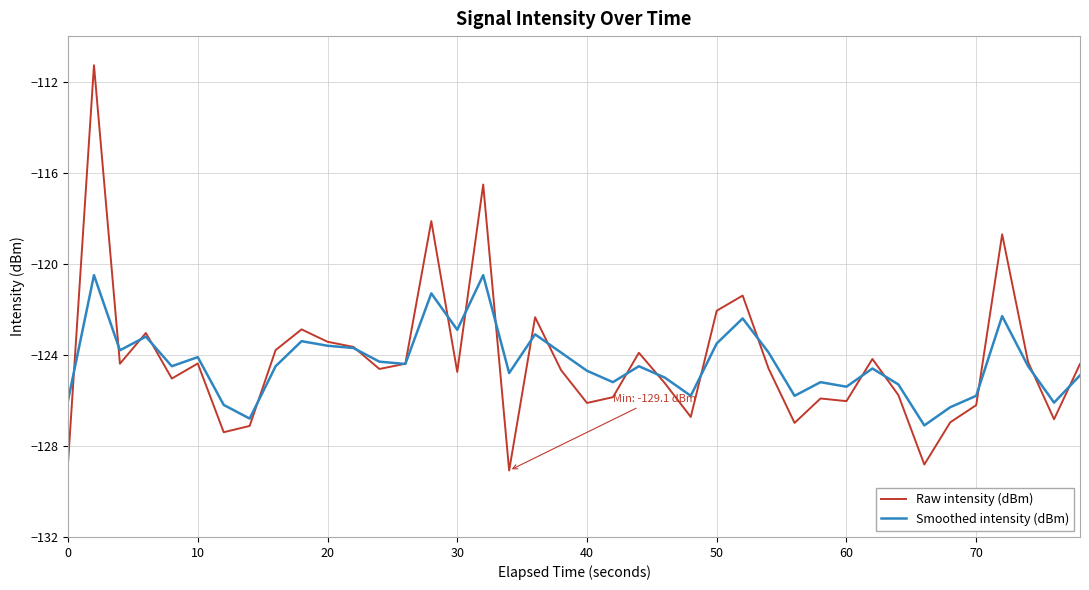

True or false: Raw intensity (dBm) and Smoothed intensity (dBm) intersect in this chart.

True